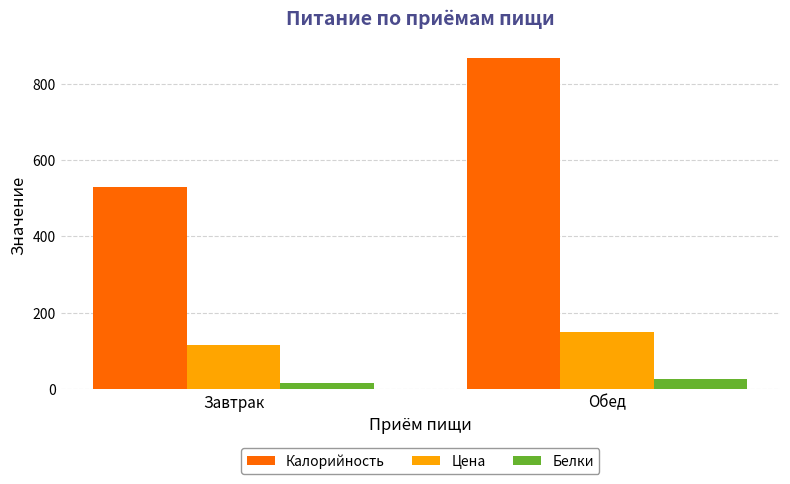

Reading right to left, transcribe all the data shown in this chart.

Калорийность: Обед=867.0	Завтрак=530.4
Цена: Обед=150.0	Завтрак=116.0
Белки: Обед=27.0	Завтрак=15.5